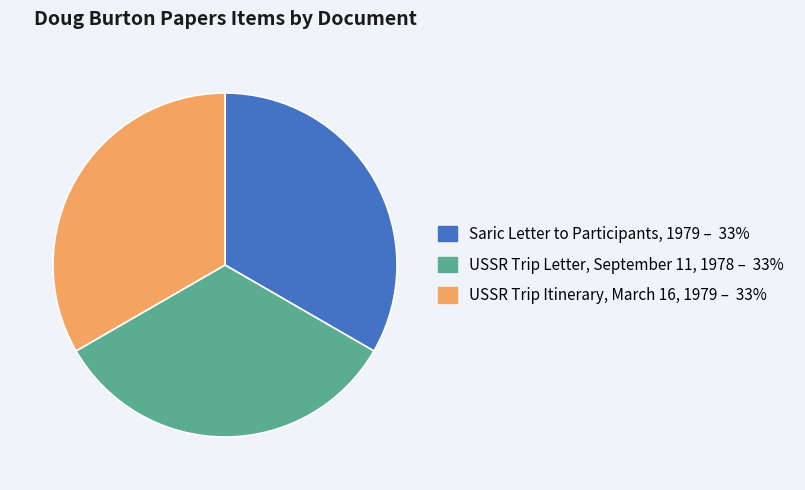

Combined, do USSR Trip Letter, September 11, 1978 and Saric Letter to Participants, 1979 account for over 50%?

Yes